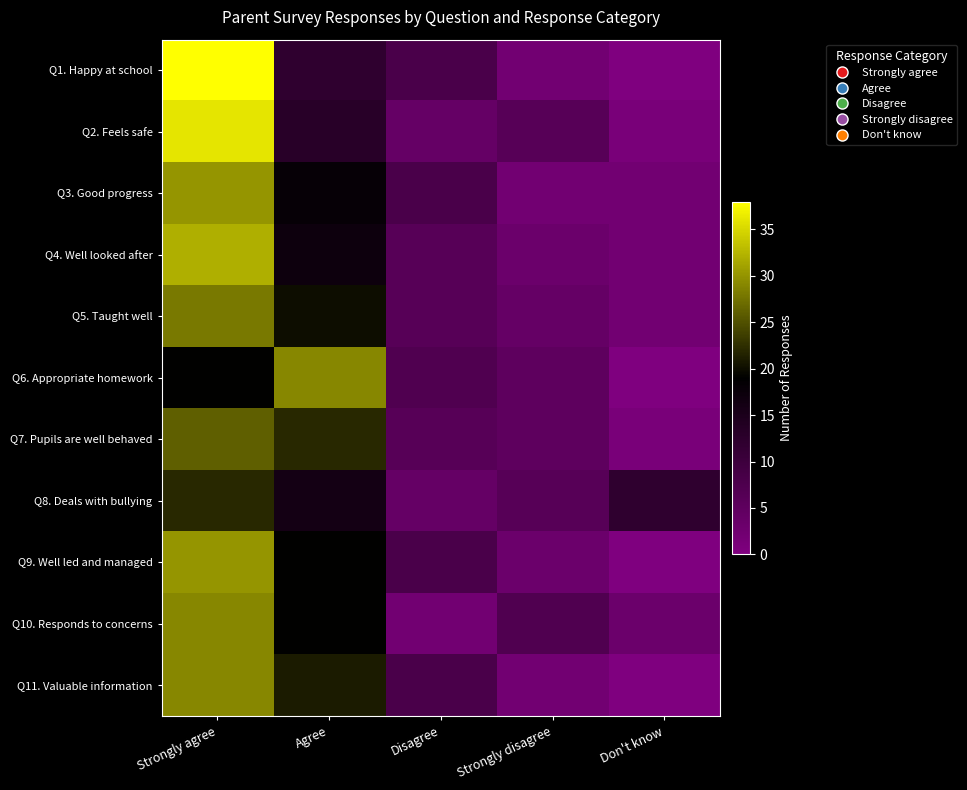

How many series are shown in this chart?

11